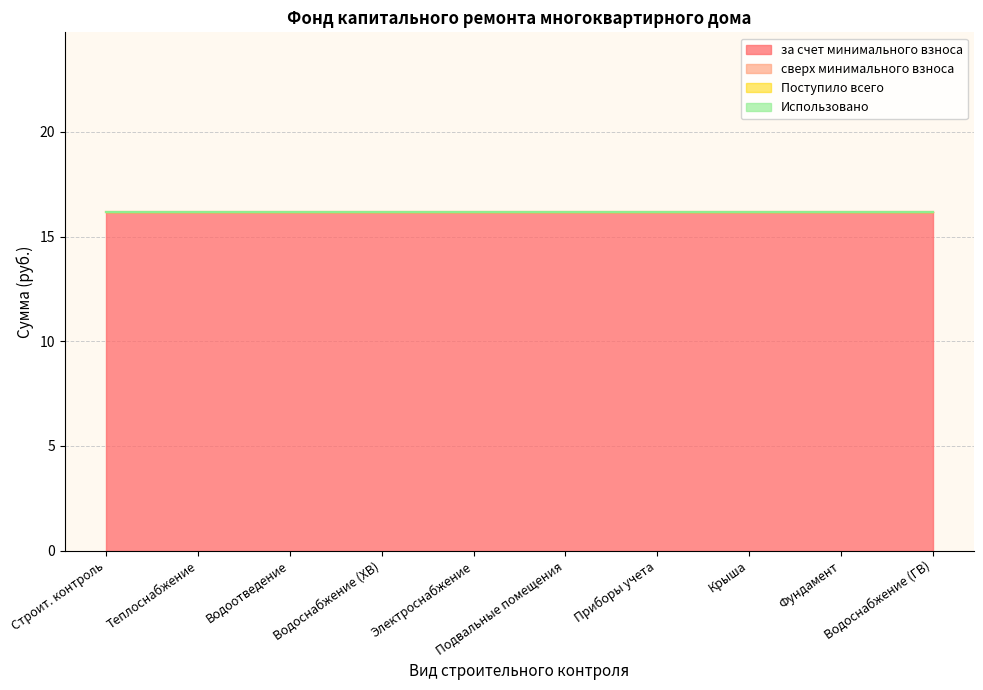

Which series has the largest total across all categories?

за счет минимального взноса